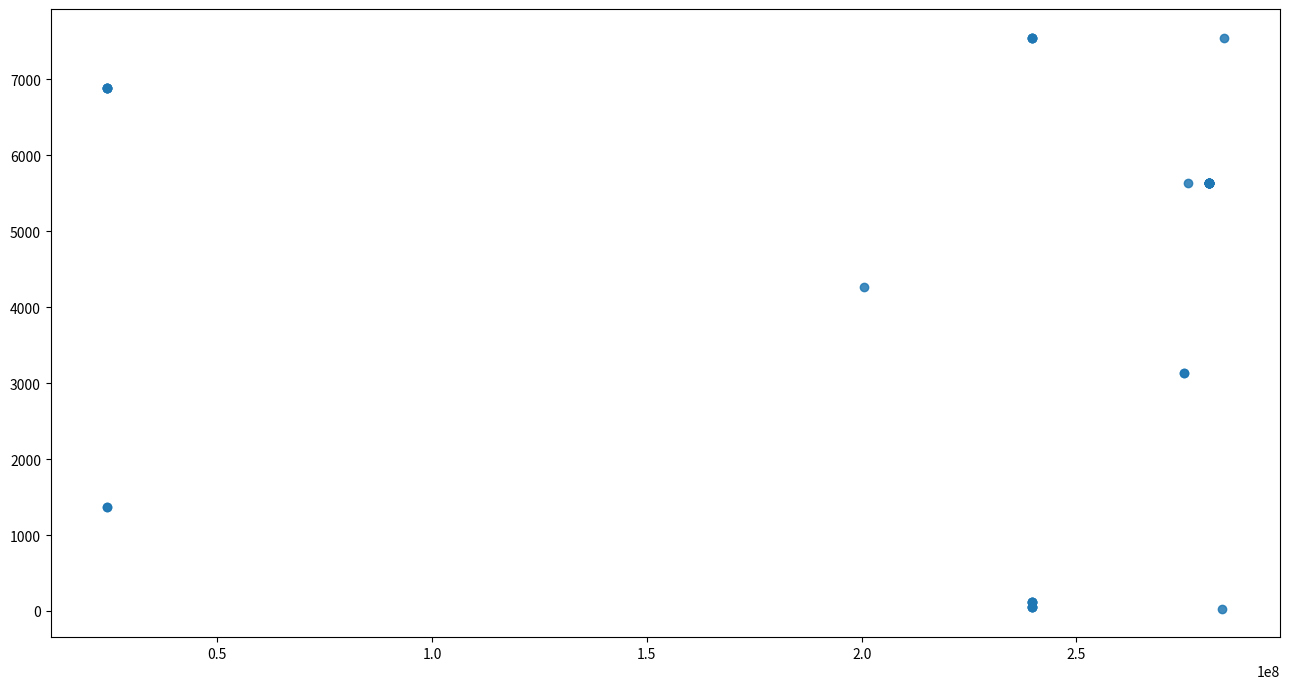

What Y value in the scatter plot is closest to 3788?

4266.8